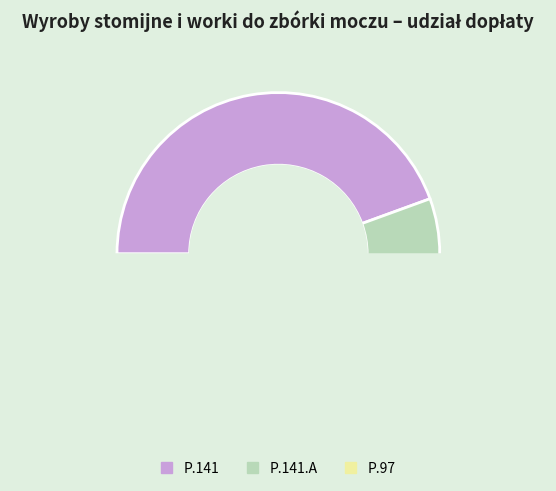

Count the number of slices in the pie.

3